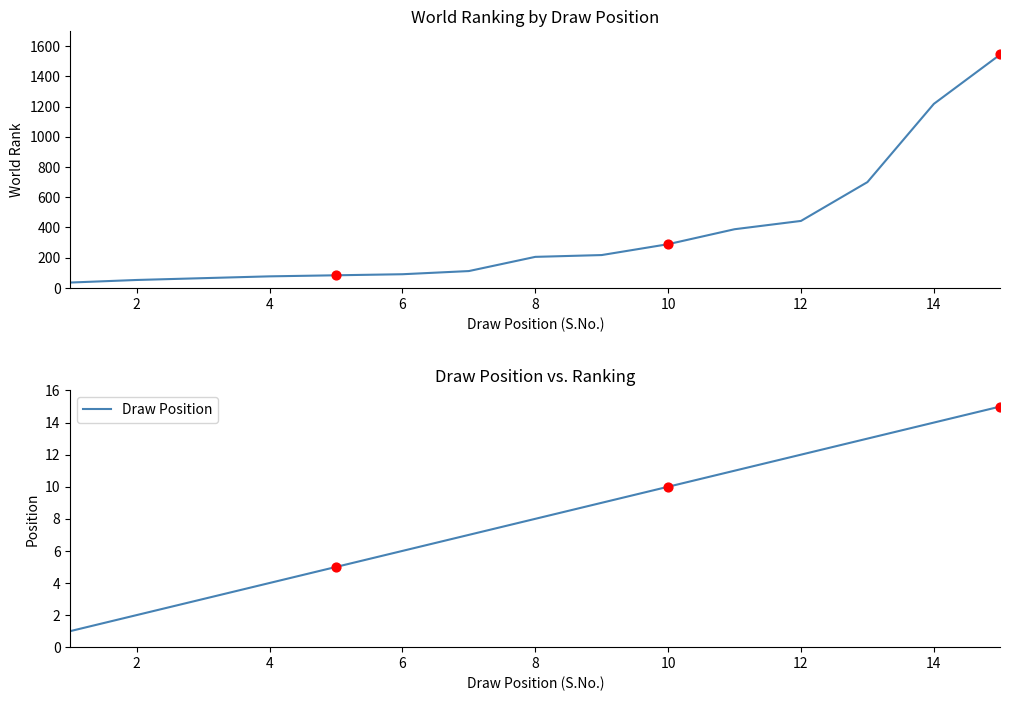

Which series contains the lowest Y value?

Draw Position